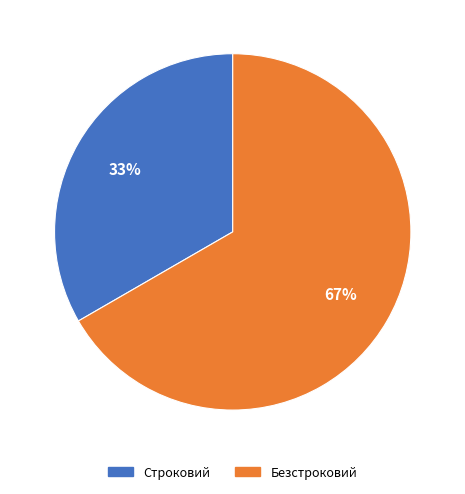

Combined, do Строковий and Безстроковий account for over 50%?

Yes